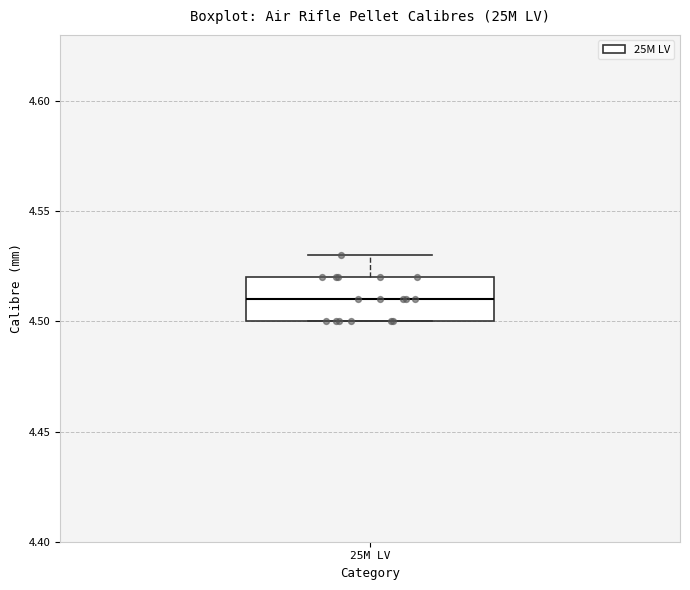

Transcribe this box plot: give where the median line is, the range the box spans, and where the two whiskers end, as read against the y-axis. The values are not printed on the chart, so give them approximately, as read against the axis.

median 4.51, box 4.50 to 4.52, whiskers 4.50 to 4.53